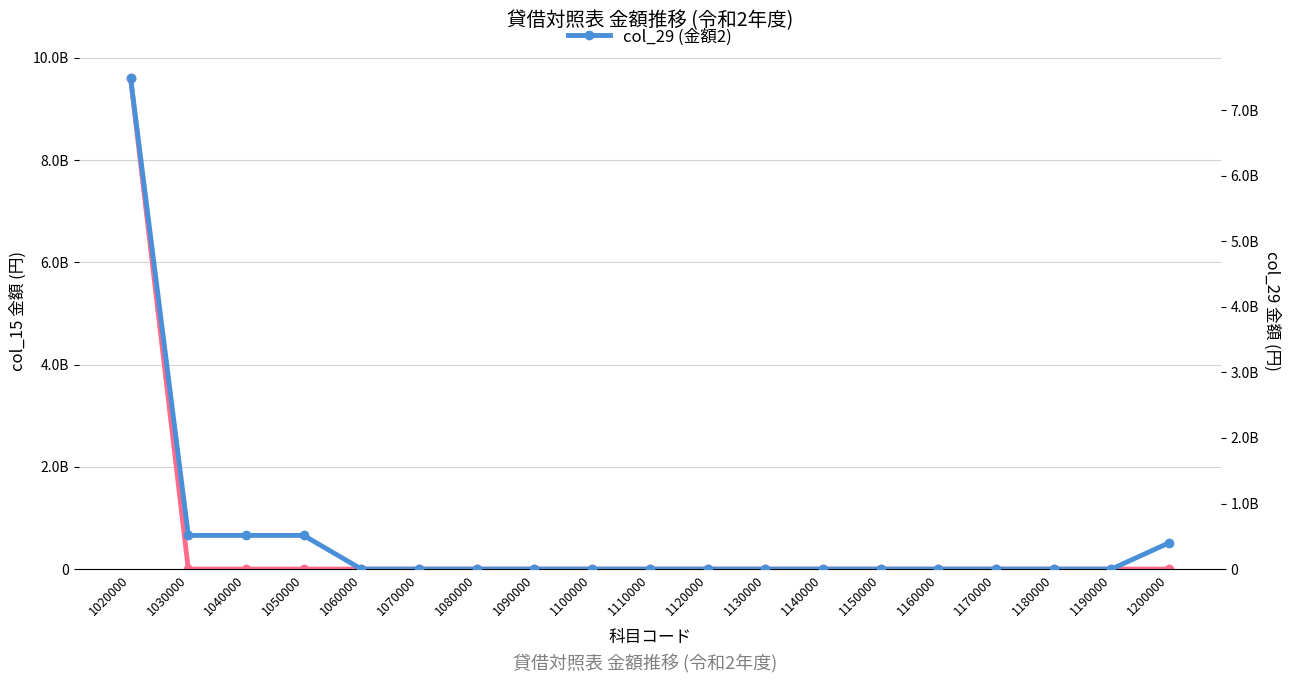

What is the average value of the col_29 (金額2) series?

496019677